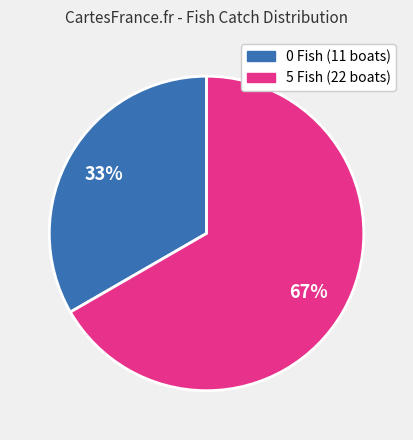

To the nearest percent, what is the combined percentage of 0 Fish (11 boats) and 5 Fish (22 boats)?

100%